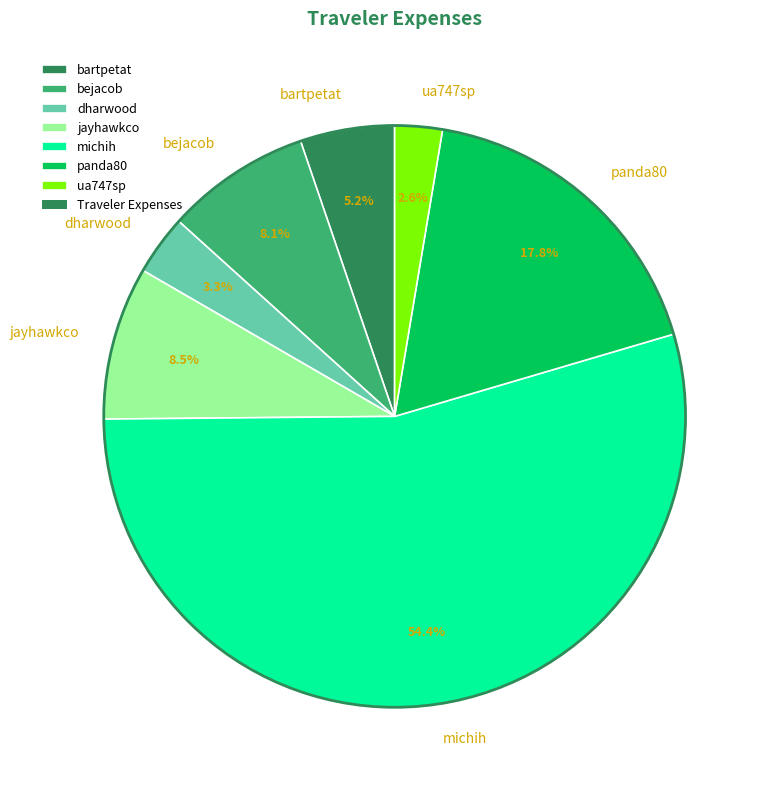

Is the sum of bartpetat and jayhawkco greater than half?

No